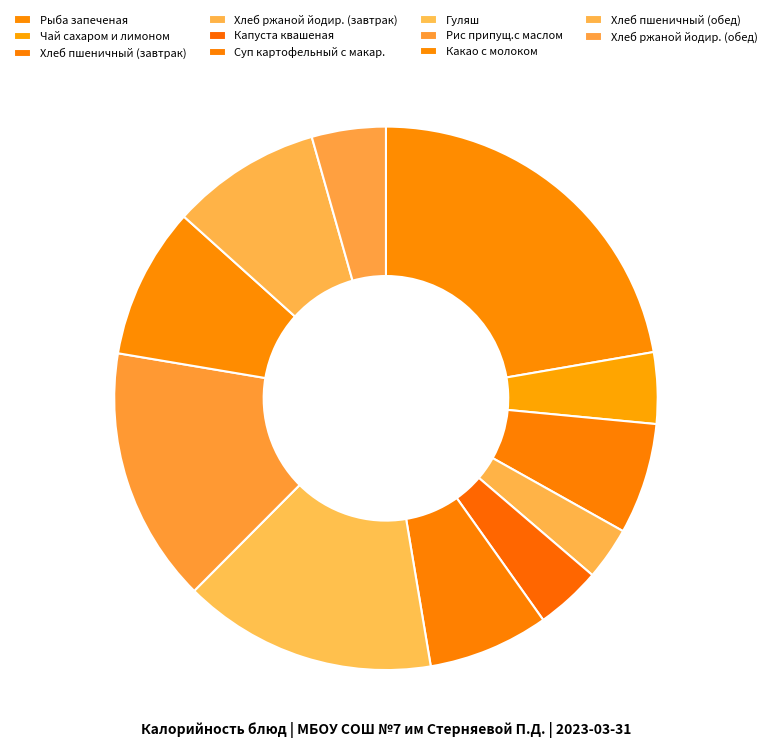

Does Капуста квашеная represent more than half of the total?

No